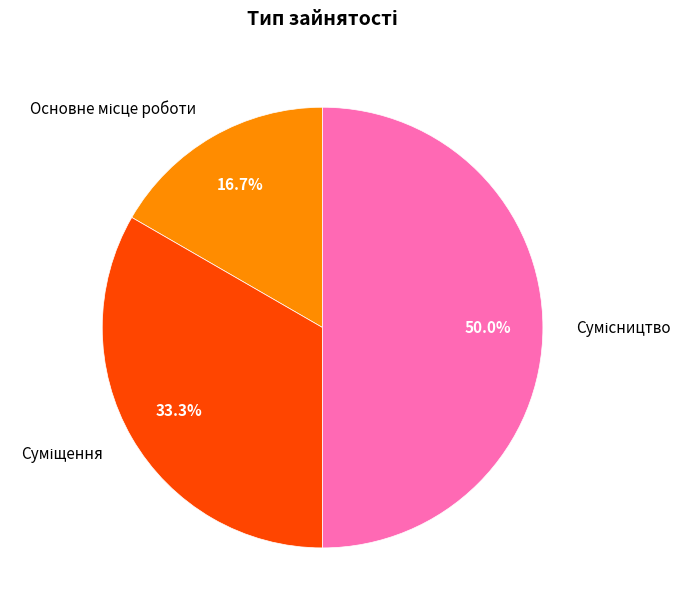

What is the total percentage of Суміщення and Основне місце роботи?

50.0%